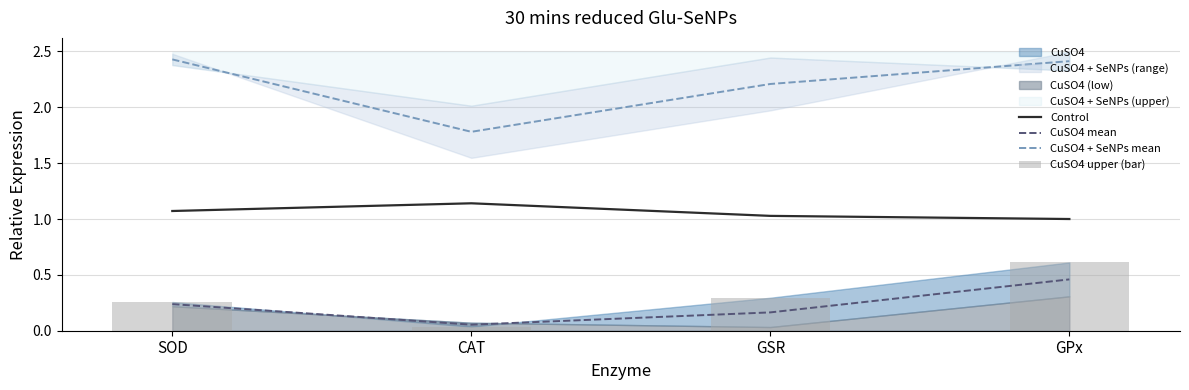

What is the average value of the Control series?

1.1